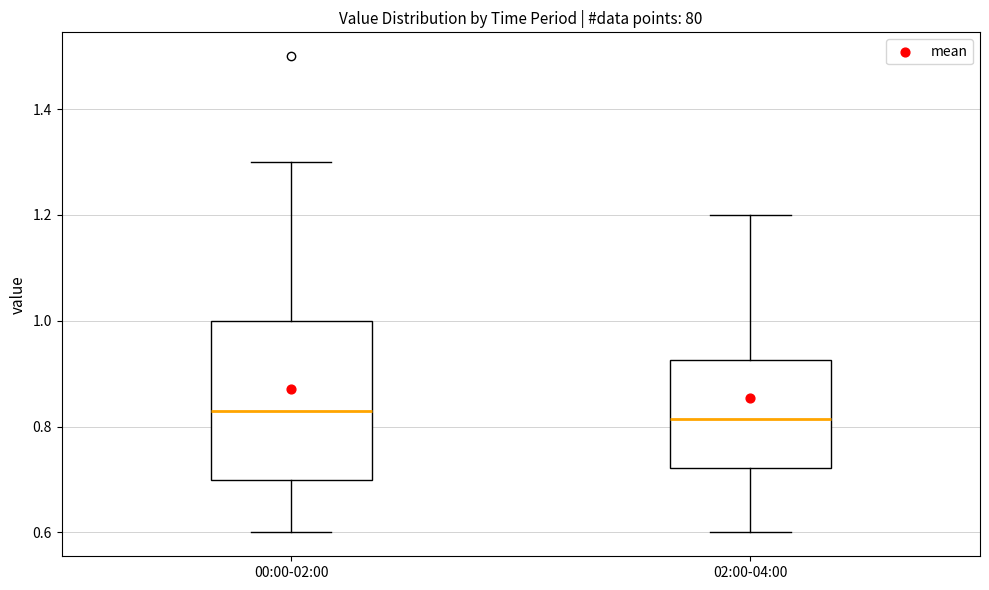

Where does the upper whisker of the box for 02:00-04:00 end on the y-axis? The values are not printed on the chart, so give them approximately, as read against the axis.

1.20